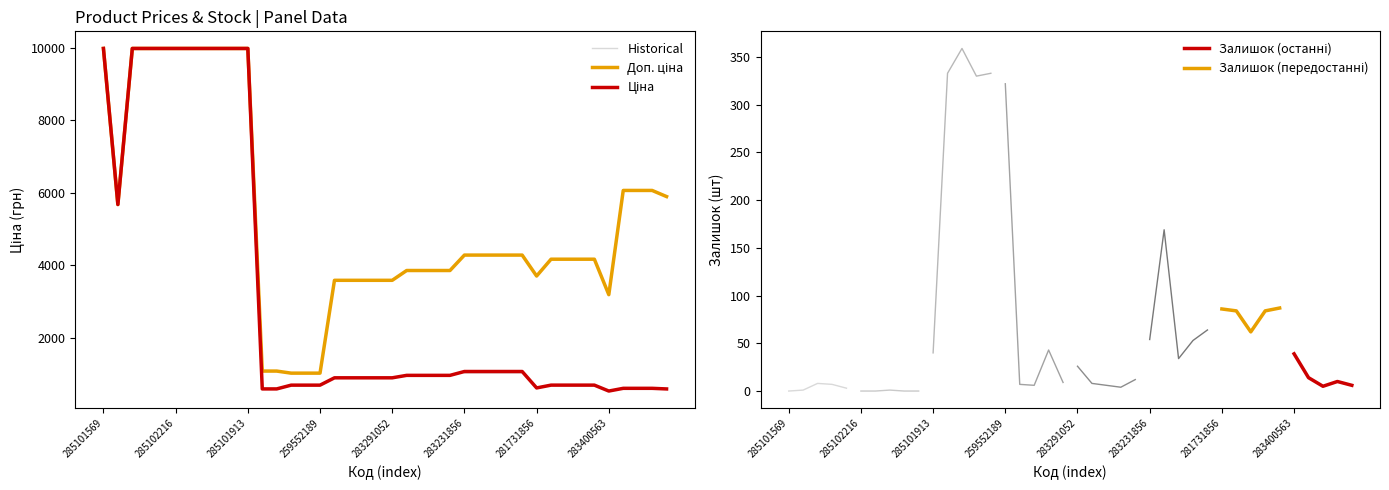

What is the value of the Доп. ціна point at the 11th from the left?

9975.0